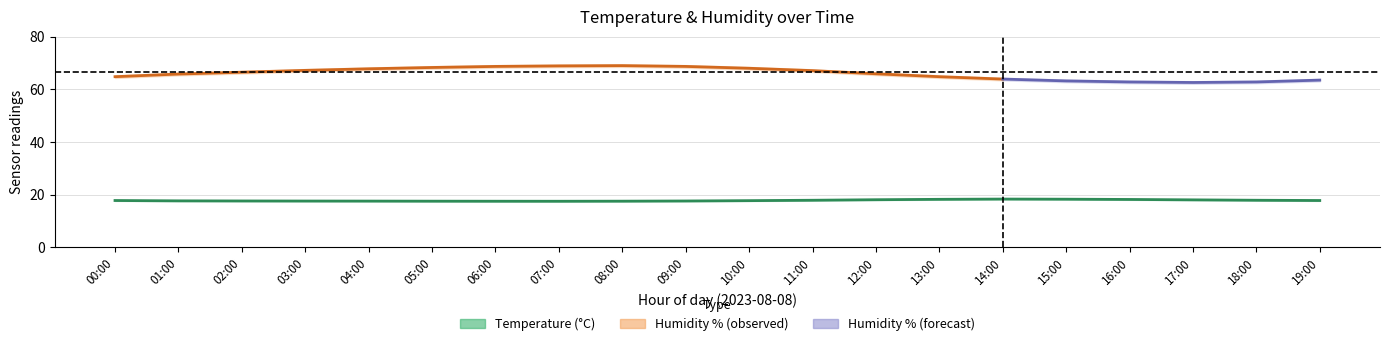

Reading left to right, list all the values displayed in this chart.

temperature: 00:00=17.8	01:00=17.7	02:00=17.6	03:00=17.6	04:00=17.6	05:00=17.6	06:00=17.5	07:00=17.5	08:00=17.6	09:00=17.6	10:00=17.8	11:00=17.9	12:00=18.1	13:00=18.2	14:00=18.4	15:00=18.3	16:00=18.2	17:00=18.1	18:00=17.9	19:00=17.8
temp_upper: 00:00=17.9	01:00=17.8	02:00=17.8	03:00=17.8	04:00=17.7	05:00=17.7	06:00=17.7	07:00=17.7	08:00=17.7	09:00=17.8	10:00=17.9	11:00=18.1	12:00=18.2	13:00=18.4	14:00=18.5	15:00=18.4	16:00=18.4	17:00=18.2	18:00=18.1	19:00=17.9
temp_lower: 00:00=17.6	01:00=17.5	02:00=17.5	03:00=17.4	04:00=17.4	05:00=17.4	06:00=17.4	07:00=17.4	08:00=17.4	09:00=17.5	10:00=17.6	11:00=17.8	12:00=17.9	13:00=18.1	14:00=18.2	15:00=18.1	16:00=18.1	17:00=17.9	18:00=17.8	19:00=17.6
humidity: 00:00=64.8	01:00=65.8	02:00=66.5	03:00=67.2	04:00=67.8	05:00=68.3	06:00=68.7	07:00=68.9	08:00=69.0	09:00=68.7	10:00=68.0	11:00=67.1	12:00=65.9	13:00=64.8	14:00=63.9	15:00=63.2	16:00=62.8	17:00=62.6	18:00=62.8	19:00=63.5
hum_upper: 00:00=65.3	01:00=66.3	02:00=67.0	03:00=67.7	04:00=68.3	05:00=68.8	06:00=69.2	07:00=69.4	08:00=69.5	09:00=69.2	10:00=68.5	11:00=67.6	12:00=66.4	13:00=65.3	14:00=64.4	15:00=63.7	16:00=63.3	17:00=63.1	18:00=63.3	19:00=64.0
hum_lower: 00:00=64.3	01:00=65.3	02:00=66.0	03:00=66.7	04:00=67.3	05:00=67.8	06:00=68.2	07:00=68.4	08:00=68.5	09:00=68.2	10:00=67.5	11:00=66.6	12:00=65.4	13:00=64.3	14:00=63.4	15:00=62.7	16:00=62.3	17:00=62.1	18:00=62.3	19:00=63.0